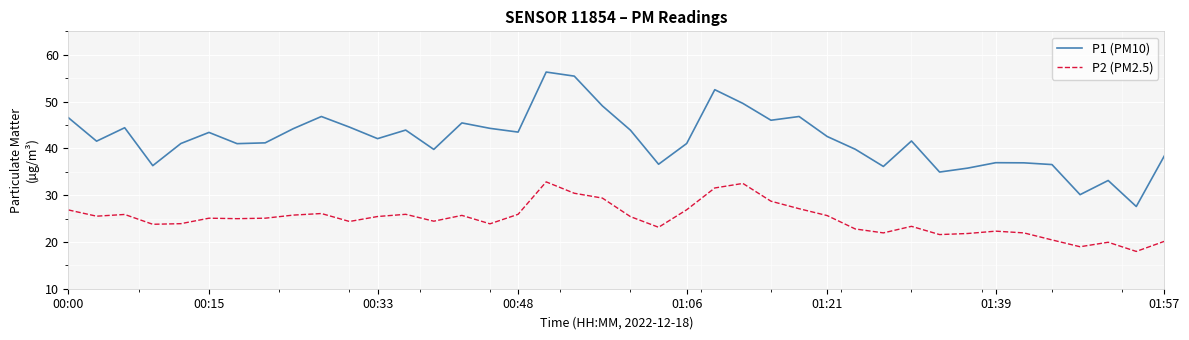

True or false: P2 (PM2.5) and P1 (PM10) cross at least once.

False